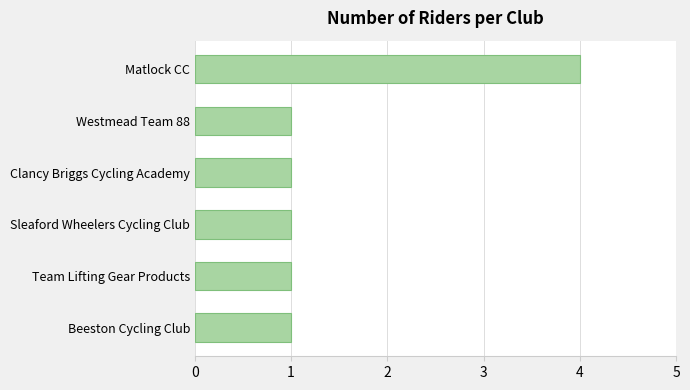

Approximately how many times larger is the value at Matlock CC compared to Team Lifting Gear Products?

4.0